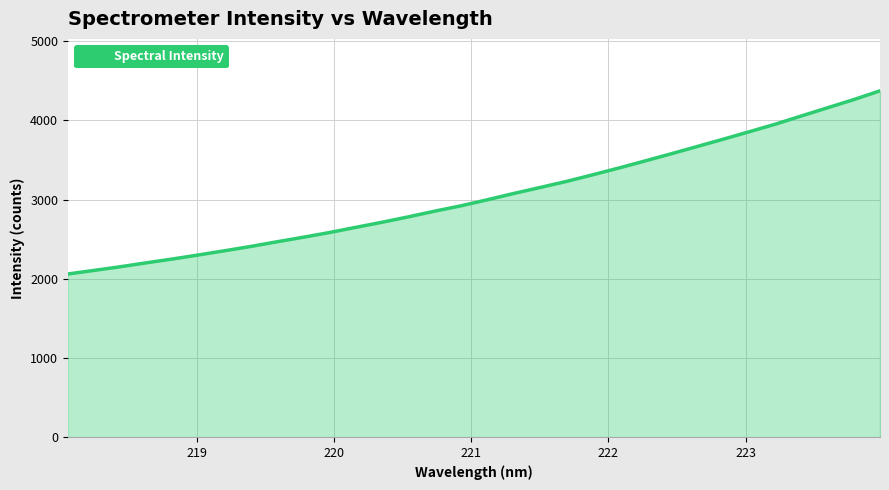

True or false: the data has more than 0 interior local peaks.

False